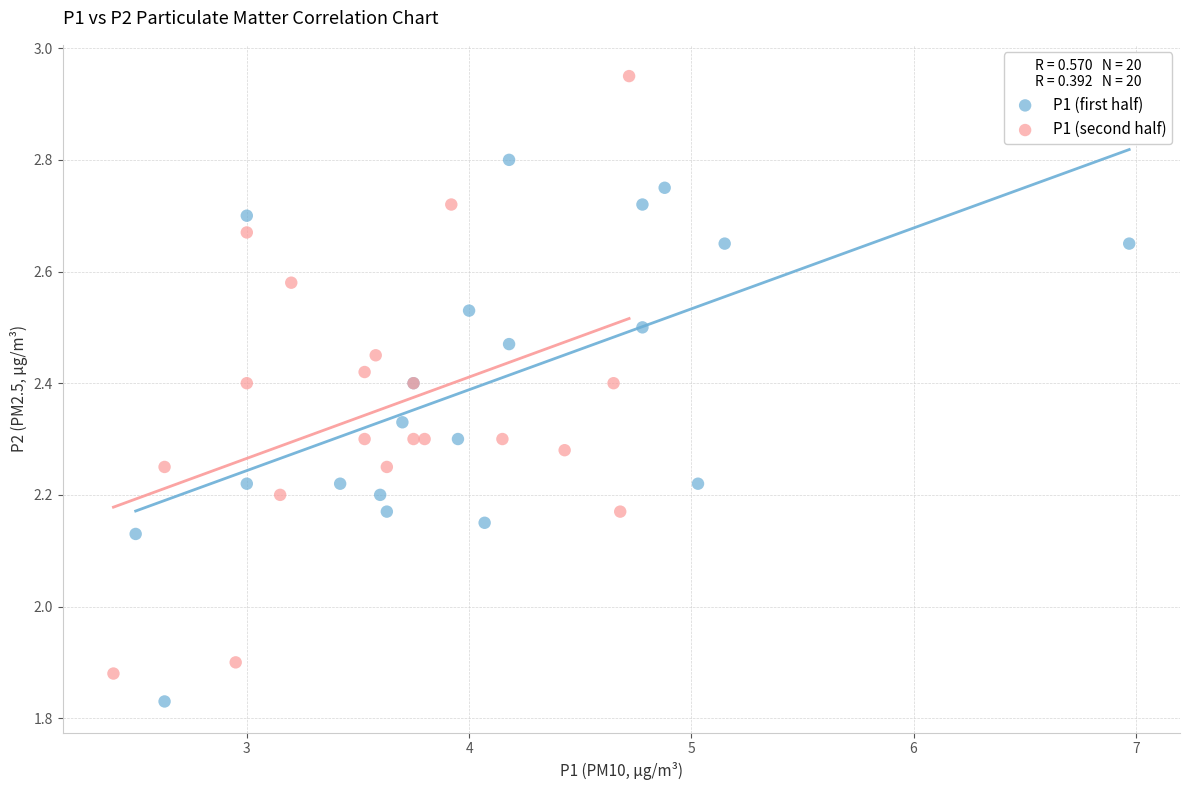

Which series reaches the maximum Y coordinate?

P1 (second half)